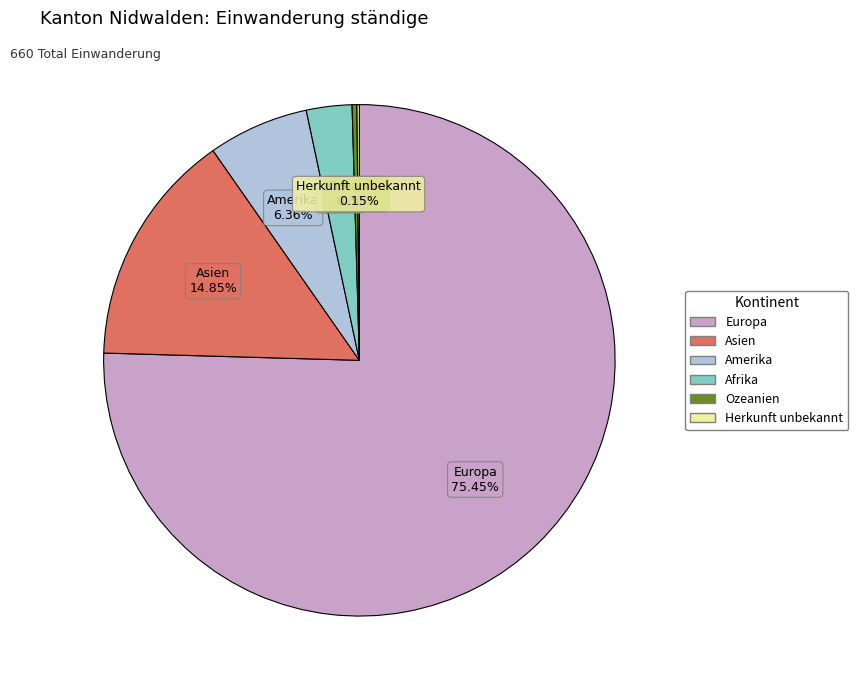

What percentage is the Amerika slice, to the nearest percent?

6%